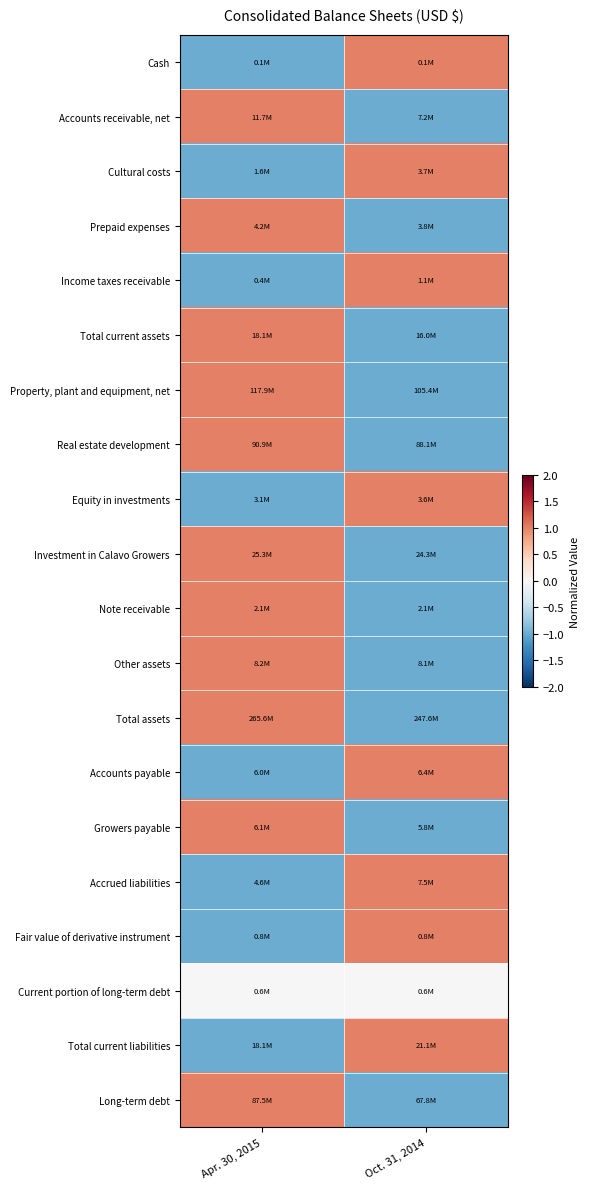

Reading left to right, list all the values displayed in this chart.

Cash: Apr. 30, 2015=-1	Oct. 31, 2014=1
Accounts receivable, net: Apr. 30, 2015=1	Oct. 31, 2014=-1
Cultural costs: Apr. 30, 2015=-1	Oct. 31, 2014=1
Prepaid expenses: Apr. 30, 2015=1	Oct. 31, 2014=-1
Income taxes receivable: Apr. 30, 2015=-1	Oct. 31, 2014=1
Total current assets: Apr. 30, 2015=1	Oct. 31, 2014=-1
Property, plant and equipment, net: Apr. 30, 2015=1	Oct. 31, 2014=-1
Real estate development: Apr. 30, 2015=1	Oct. 31, 2014=-1
Equity in investments: Apr. 30, 2015=-1	Oct. 31, 2014=1
Investment in Calavo Growers: Apr. 30, 2015=1	Oct. 31, 2014=-1
Note receivable: Apr. 30, 2015=1	Oct. 31, 2014=-1
Other assets: Apr. 30, 2015=1	Oct. 31, 2014=-1
Total assets: Apr. 30, 2015=1	Oct. 31, 2014=-1
Accounts payable: Apr. 30, 2015=-1	Oct. 31, 2014=1
Growers payable: Apr. 30, 2015=1	Oct. 31, 2014=-1
Accrued liabilities: Apr. 30, 2015=-1	Oct. 31, 2014=1
Fair value of derivative instrument: Apr. 30, 2015=-1	Oct. 31, 2014=1
Current portion of long-term debt: Apr. 30, 2015=0	Oct. 31, 2014=0
Total current liabilities: Apr. 30, 2015=-1	Oct. 31, 2014=1
Long-term debt: Apr. 30, 2015=1	Oct. 31, 2014=-1